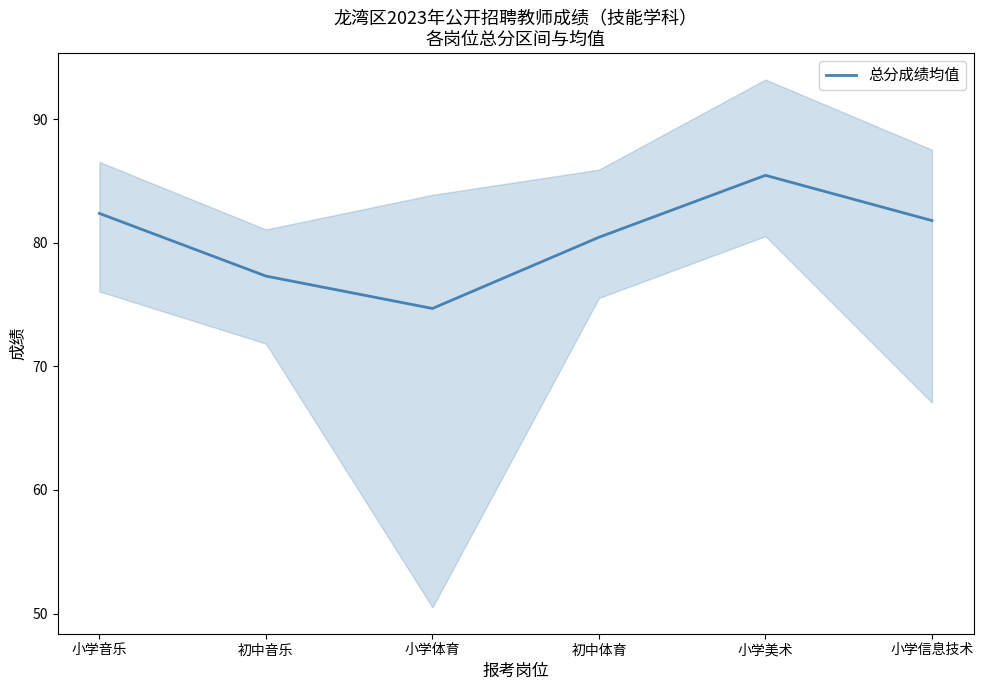

Which label corresponds to the smallest value in the chart?

小学体育